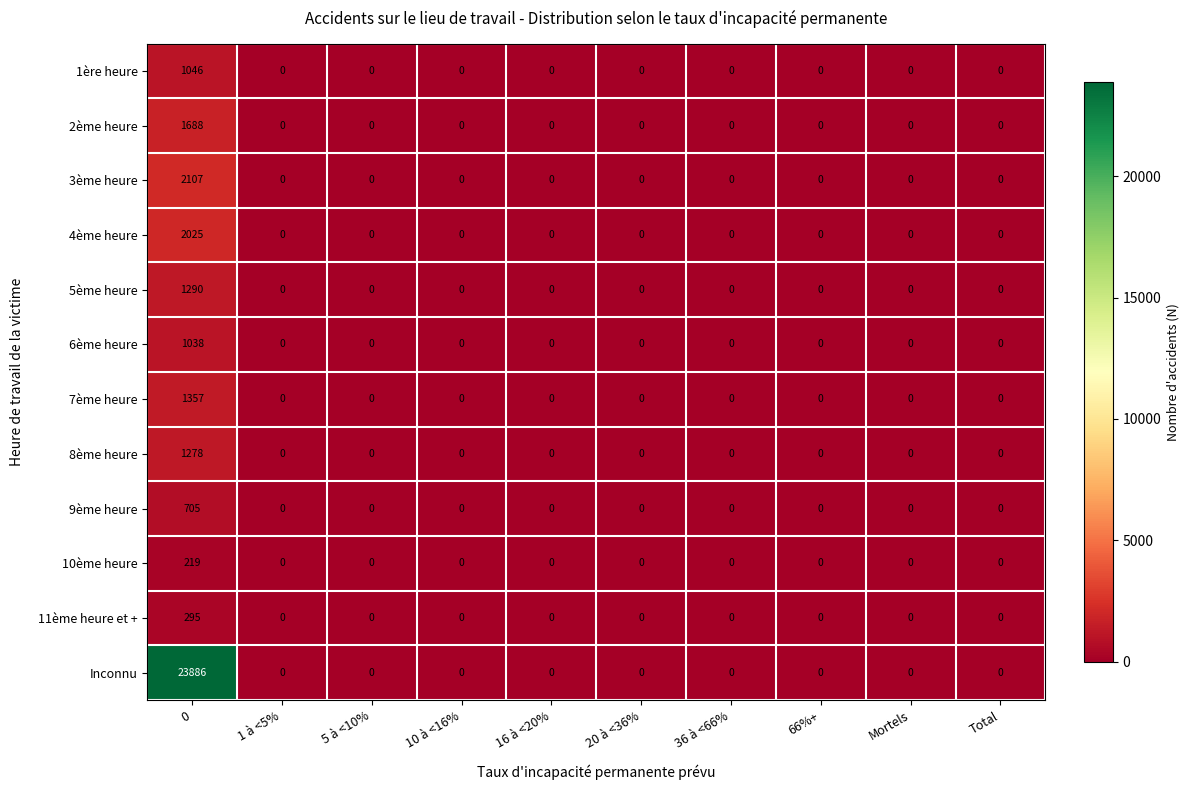

How many positive values does the Inconnu series have?

1